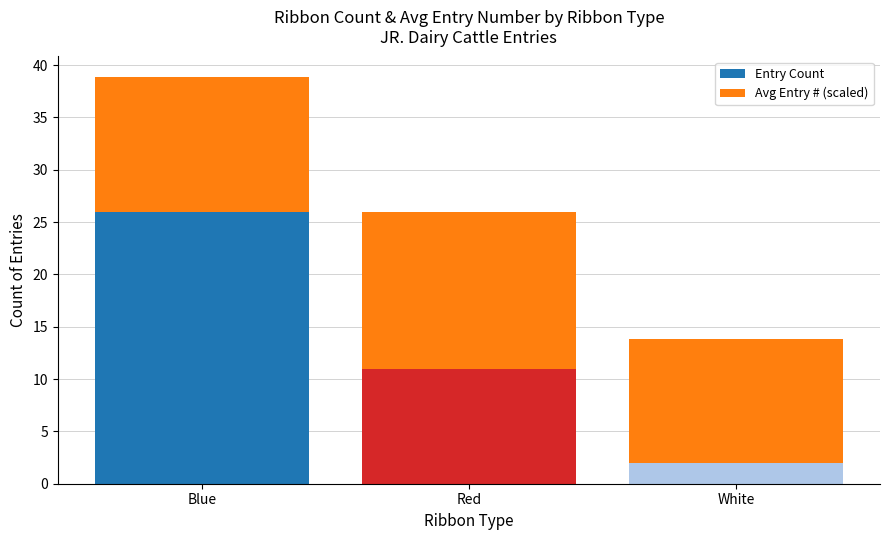

What is the sum of the Entry Count values at Red and Blue?

37.0